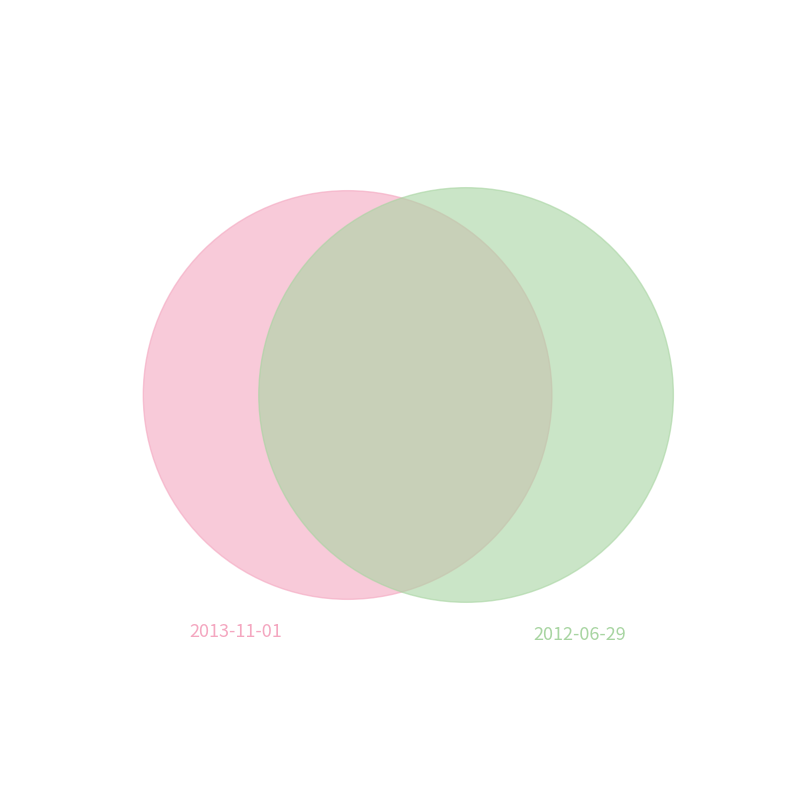

To the nearest percent, what percentage of the pie is 2012-06-29?

53%